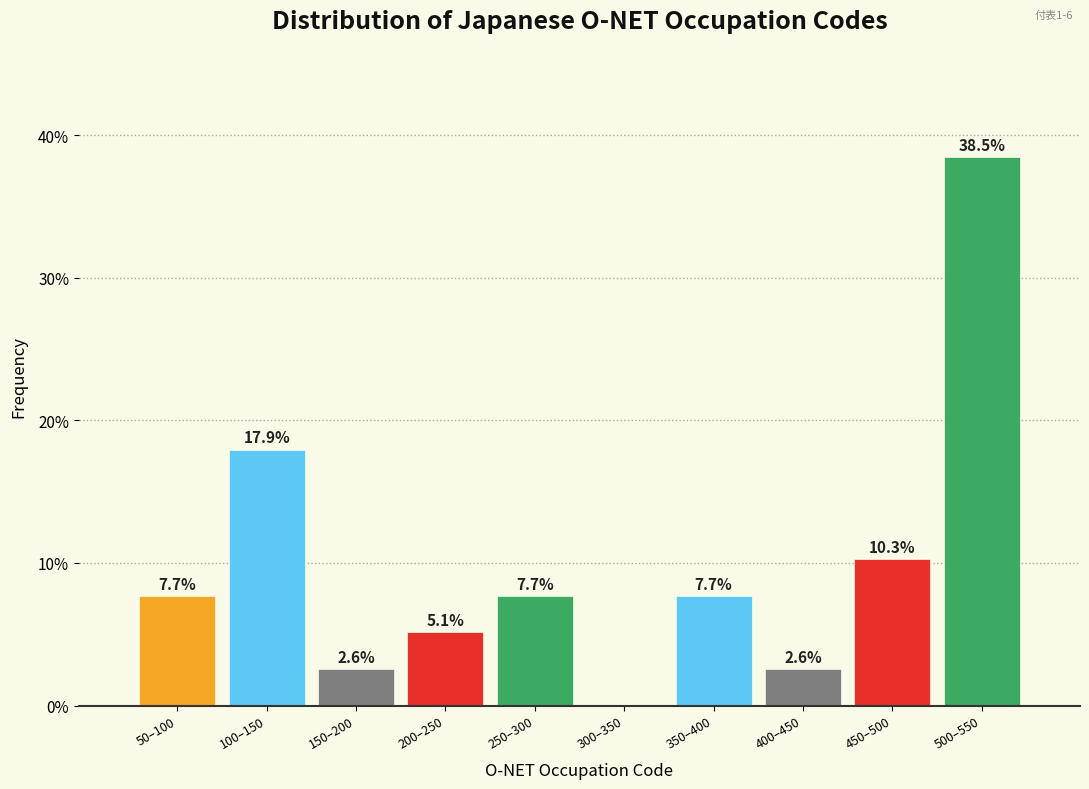

Reading left to right, transcribe all the data shown in this chart.

50–100=7.7	100–150=17.9	150–200=2.6	200–250=5.1	250–300=7.7	300–350=0.0	350–400=7.7	400–450=2.6	450–500=10.3	500–550=38.5